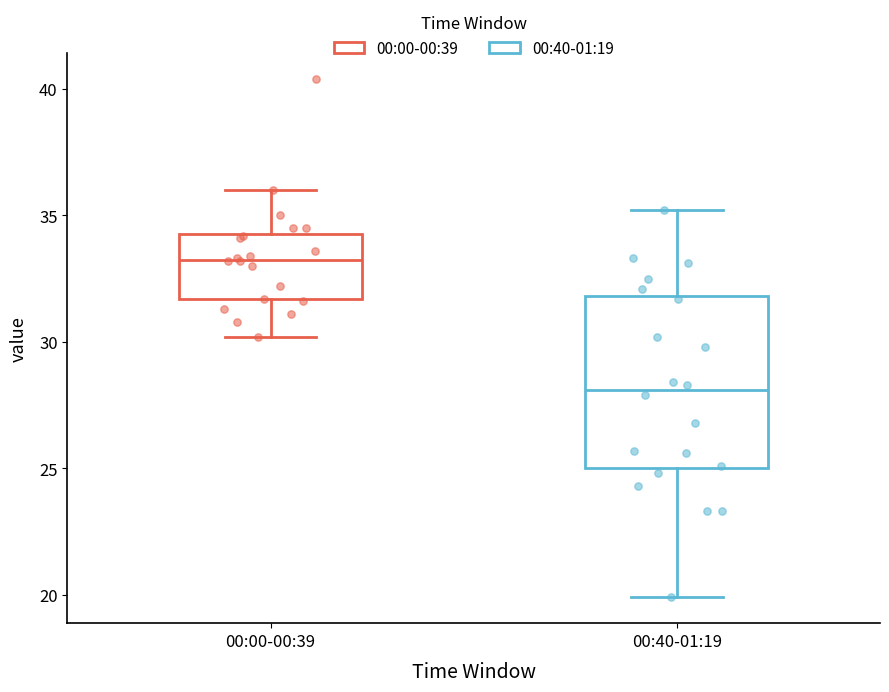

Reading left to right, transcribe this box plot: for each box, give where its median line is, the range the box spans, and where its two whiskers end, as read against the y-axis. The values are not printed on the chart, so give them approximately, as read against the axis.

00:00-00:39: median 33.5, box 31.5 to 34.5, whiskers 30.0 to 36.0
00:40-01:19: median 28.0, box 25.0 to 32.0, whiskers 20.0 to 35.0